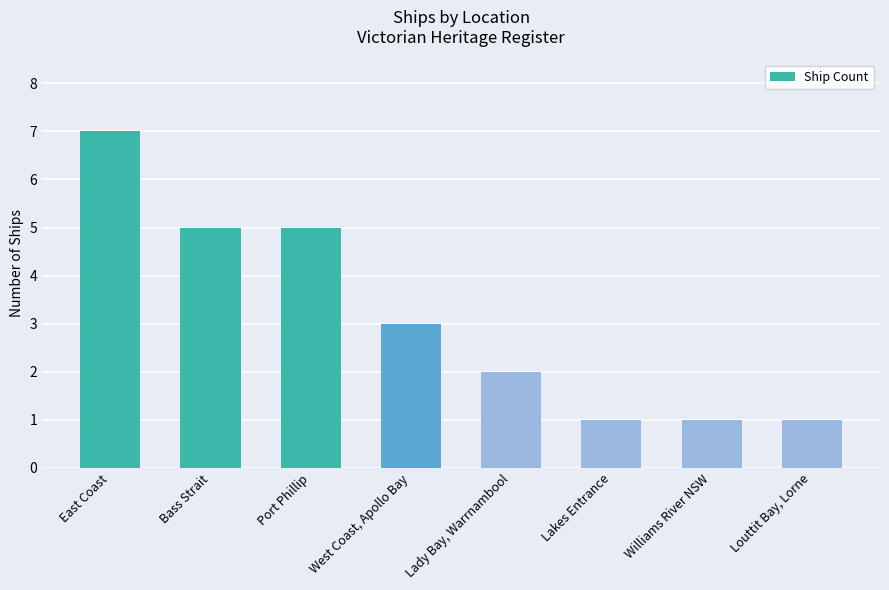

At which label does the data first exceed 3?

East Coast